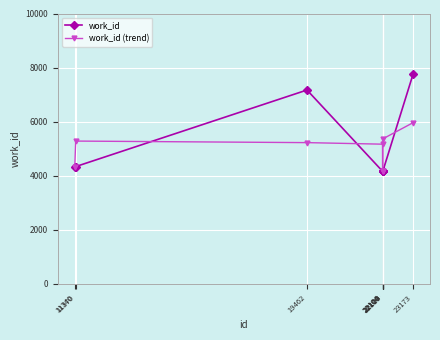

True or false: work_id (trend) and work_id cross at least once.

True